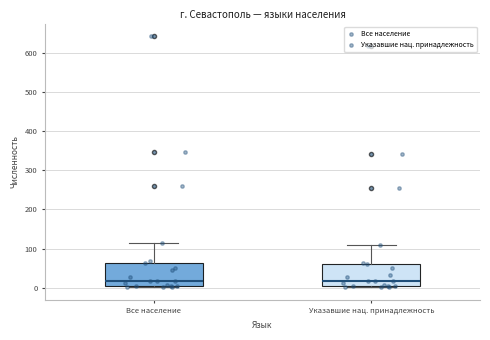

Reading left to right, transcribe this box plot: for each box, give where its median line is, the range the box spans, and where its two whiskers end, as read against the y-axis. The values are not printed on the chart, so give them approximately, as read against the axis.

Все население: median 20, box 0 to 60, whiskers 0 (just below the box's lower edge) to 110
Указавшие нац. принадлежность: median 20, box 0 to 60, whiskers 0 (just below the box's lower edge) to 110